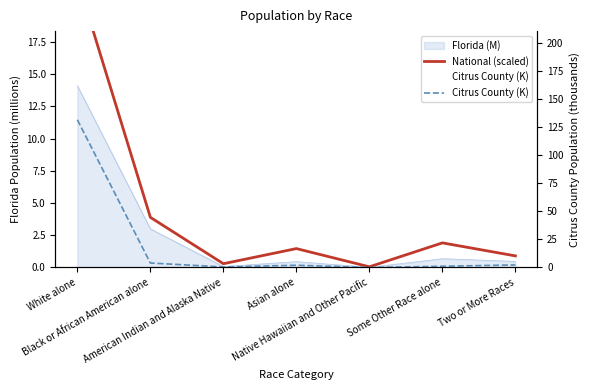

Between Some Other Race alone and Two or More Races, which is larger?

Some Other Race alone